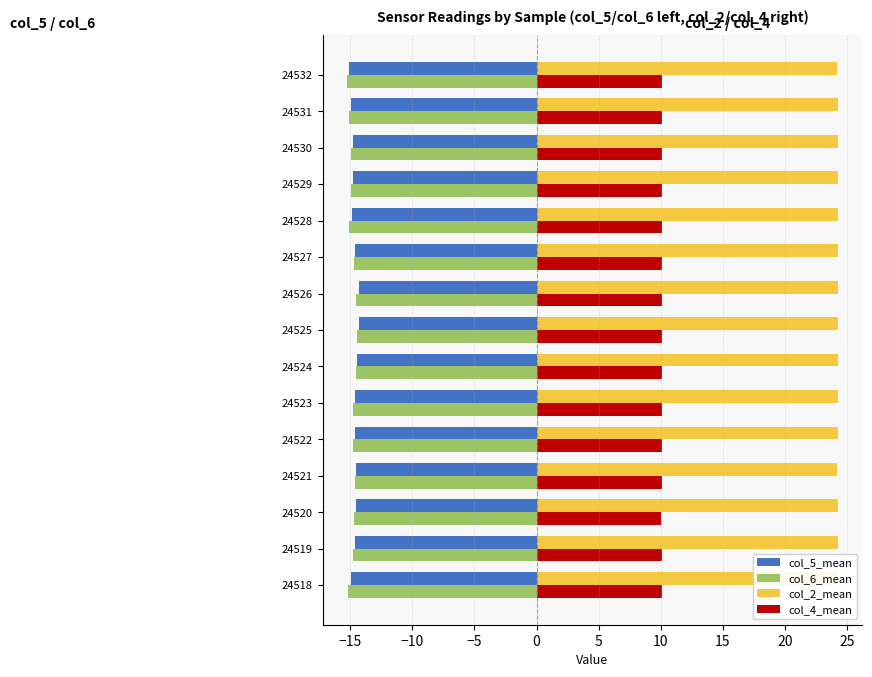

What is the sum of all col_5_mean values?

-220.2